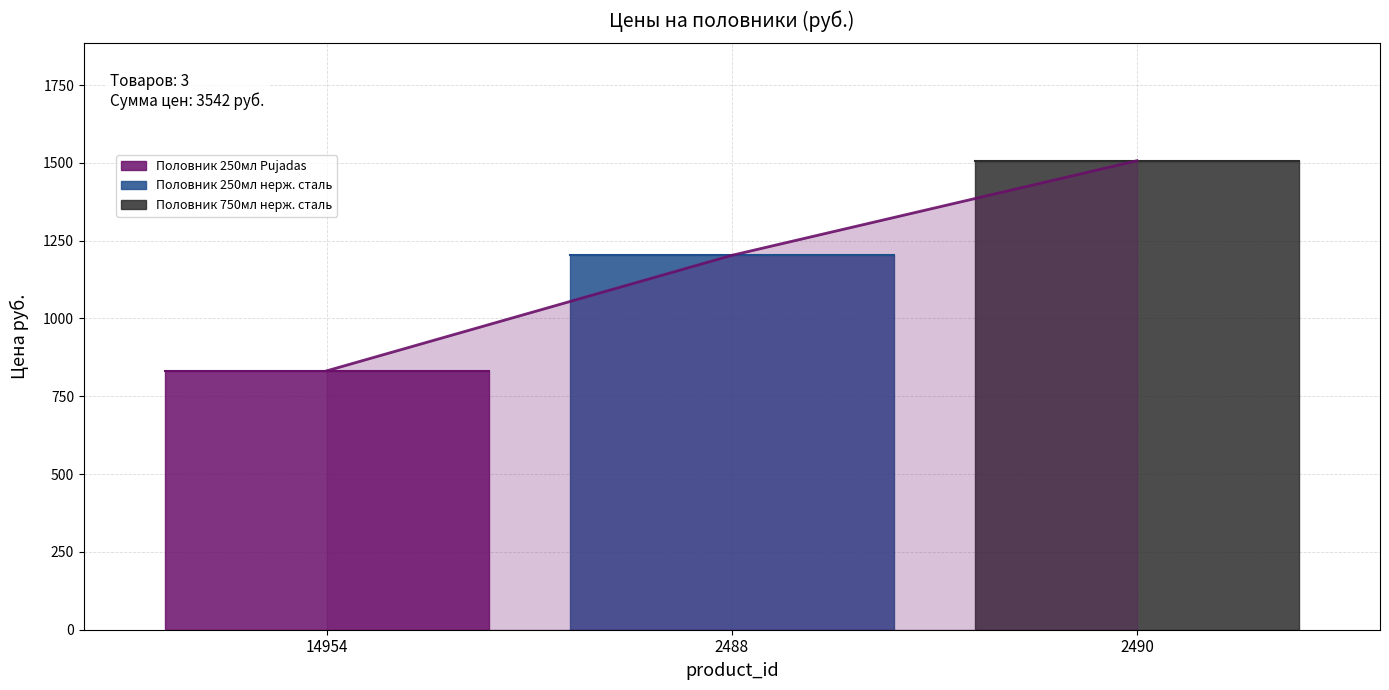

Does the chart display data point markers on the line(s)?

No